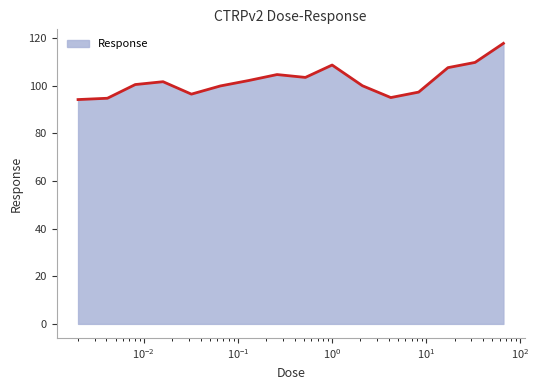

What is the difference between the maximum and minimum values?

23.6